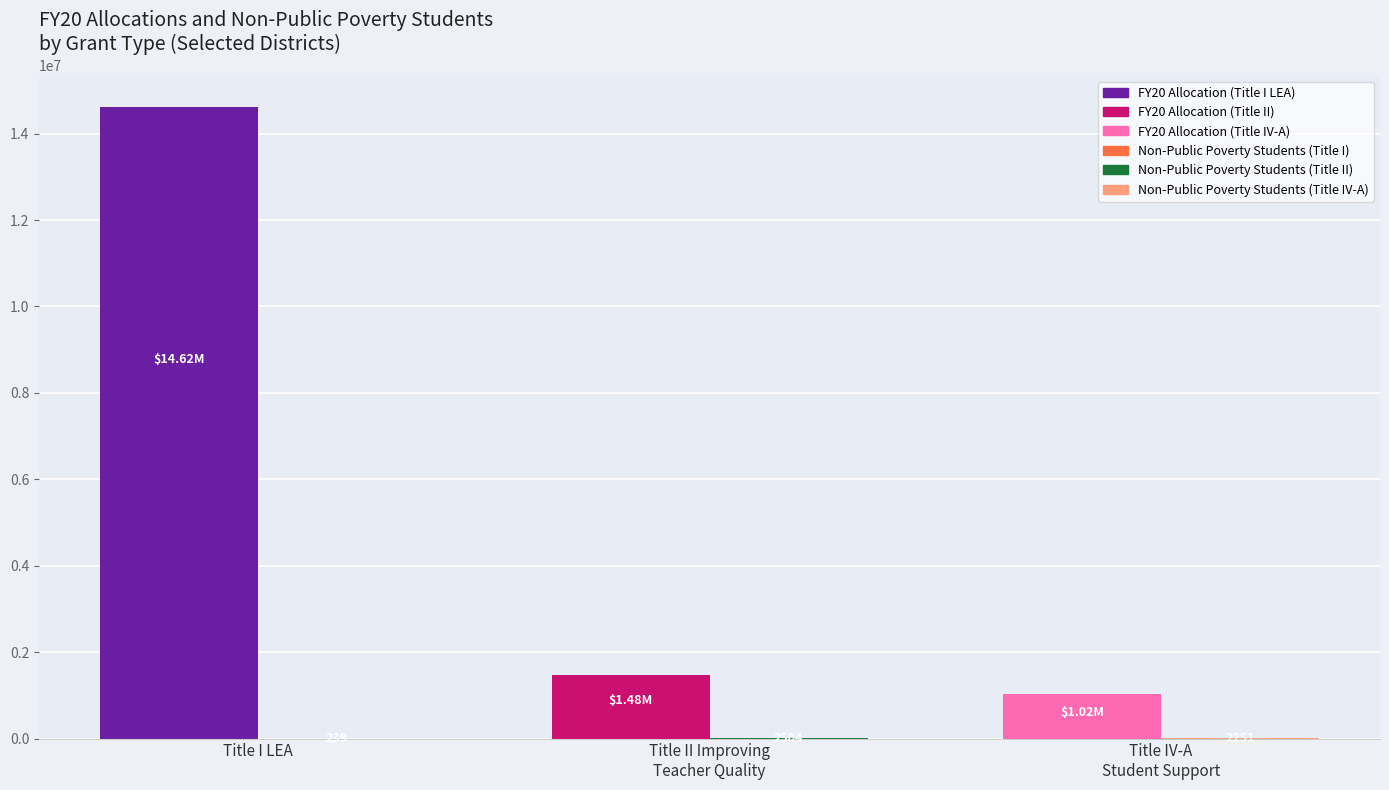

At which category does the chart reach its peak across all series?

Title I LEA